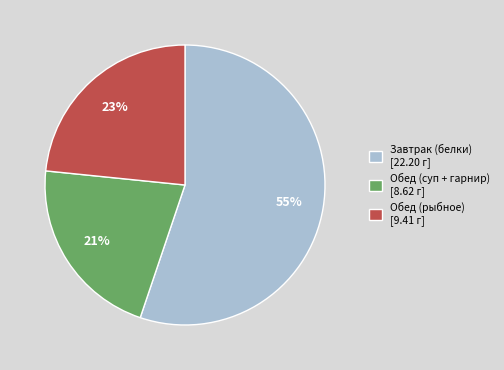

Count the number of slices in the pie.

3